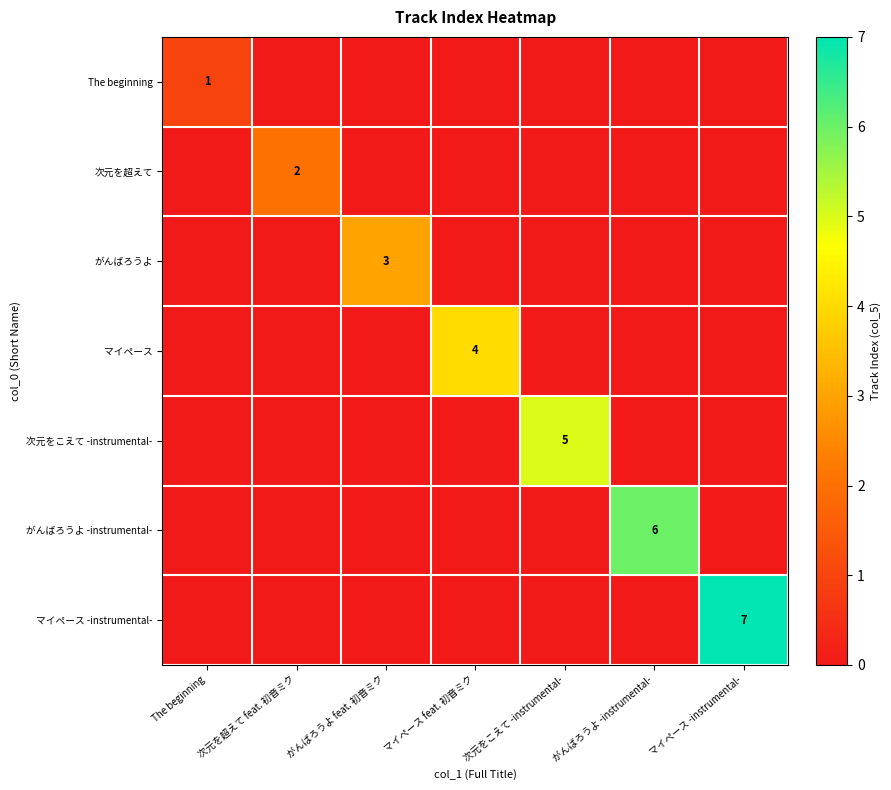

True or false: 次元を超えて has a value of 0 at 次元をこえて -instrumental-.

True